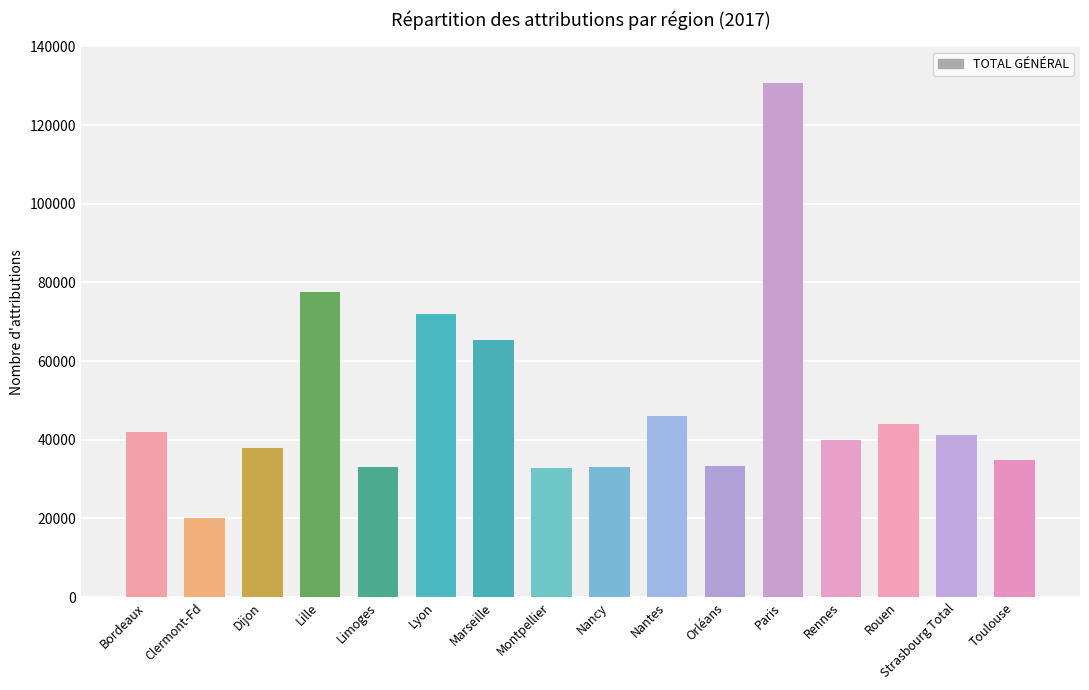

At which label is the value closest to 75325?

Lille